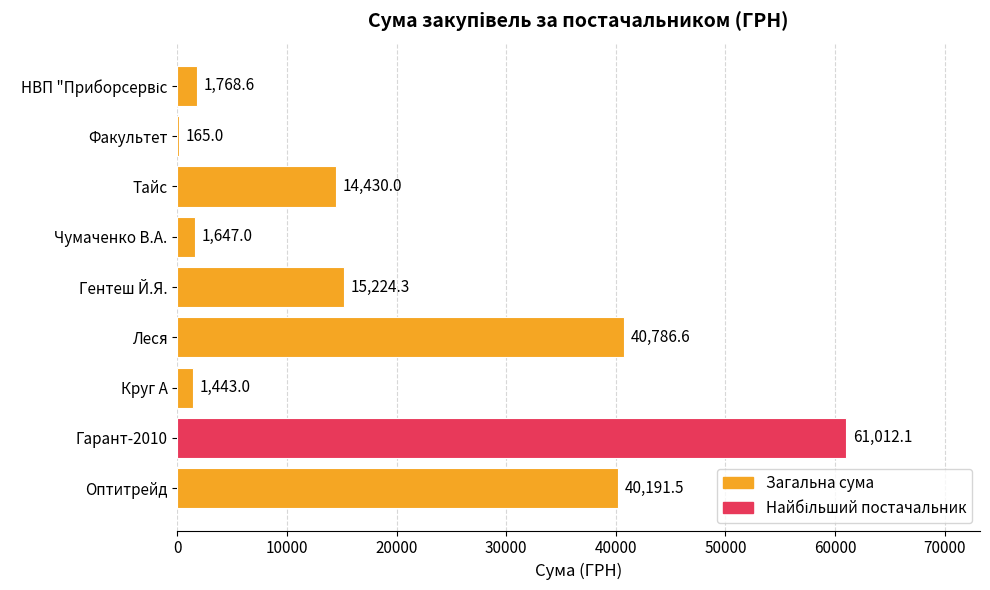

Which label corresponds to the largest value in the chart?

Гарант-2010